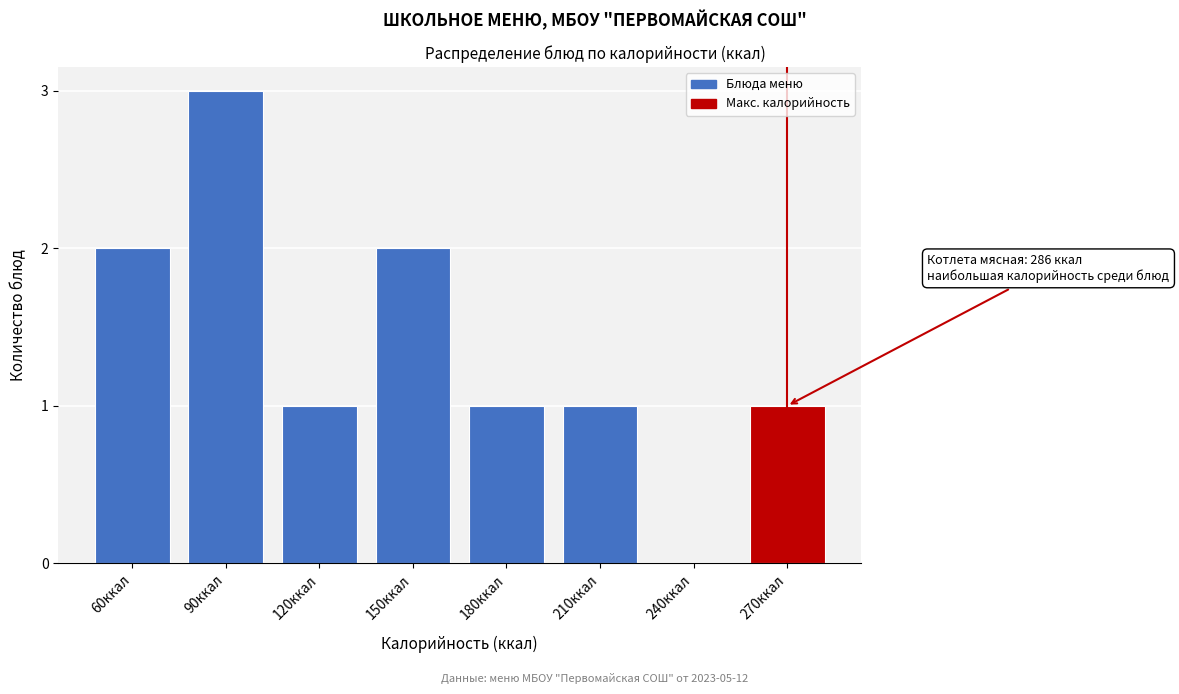

Reading right to left, transcribe all the data shown in this chart.

270ккал=1	240ккал=0	210ккал=1	180ккал=1	150ккал=2	120ккал=1	90ккал=3	60ккал=2